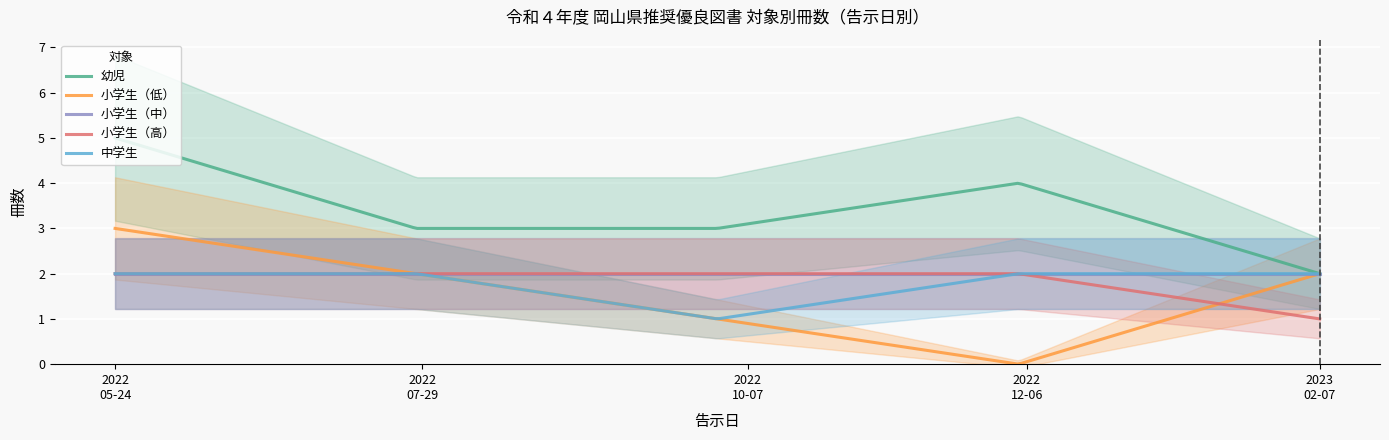

How many 中学生 values are between 2 and 3?

4